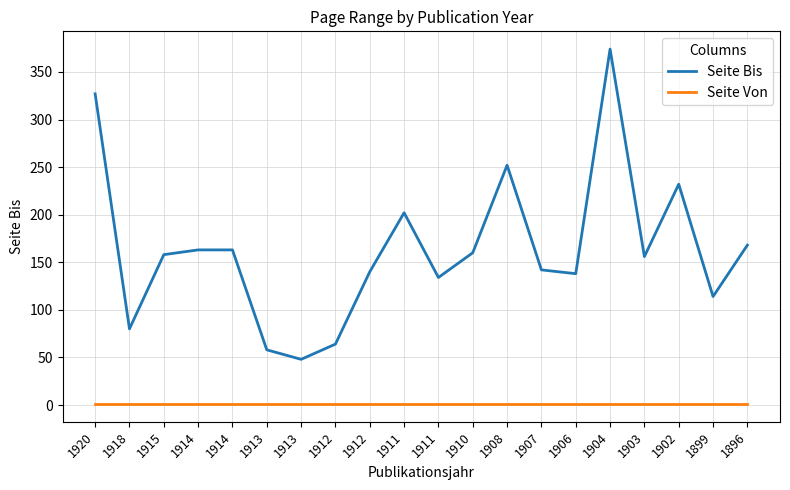

Does the chart display data point markers on the line(s)?

No